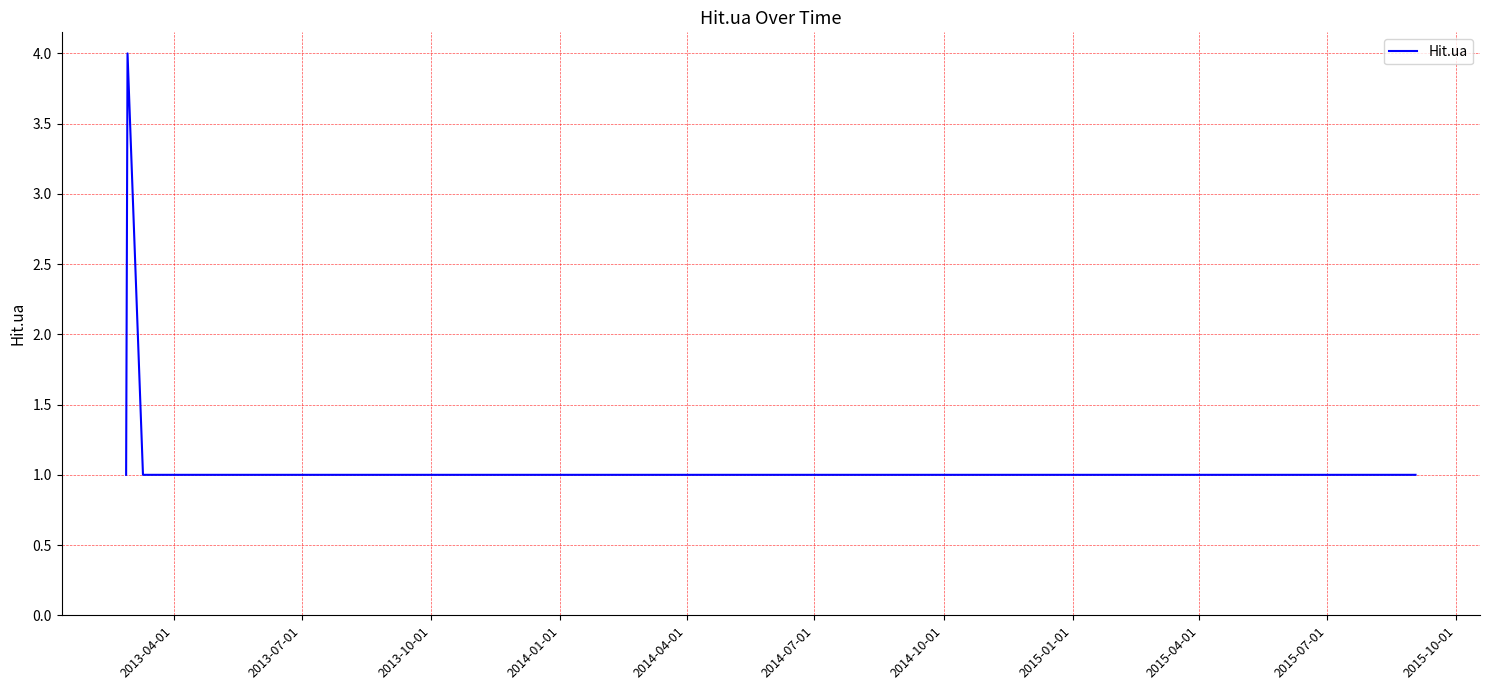

How many series are shown in this chart?

1